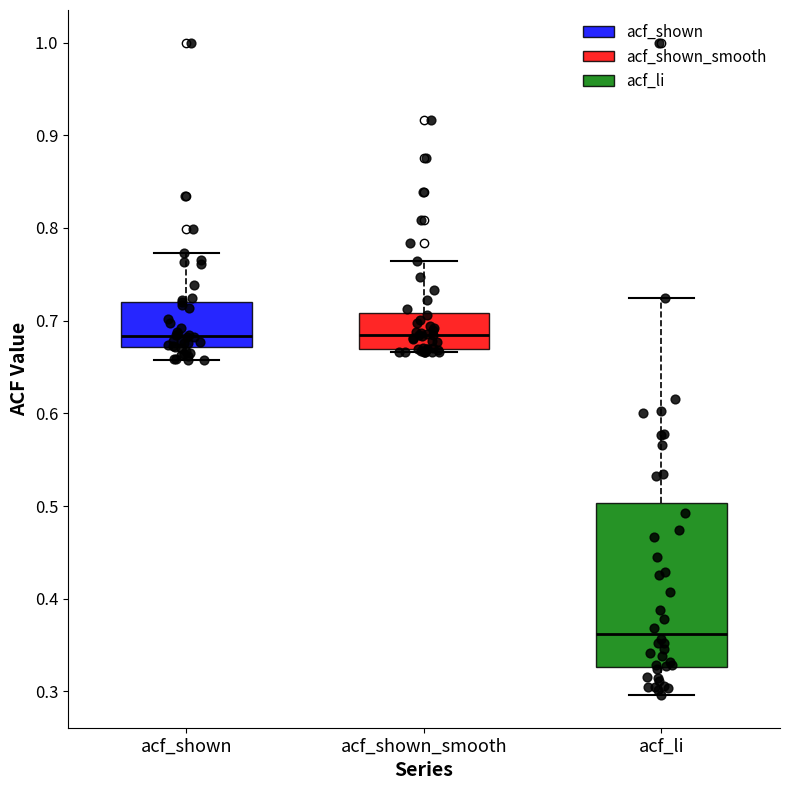

Reading left to right, transcribe this box plot: for each box, give where its median line is, the range the box spans, and where its two whiskers end, as read against the y-axis. The values are not printed on the chart, so give them approximately, as read against the axis.

acf_shown: median 0.68, box 0.67 to 0.72, whiskers 0.66 to 0.77
acf_shown_smooth: median 0.68, box 0.67 to 0.71, whiskers 0.67 (just below the box's lower edge) to 0.76
acf_li: median 0.36, box 0.33 to 0.50, whiskers 0.30 to 0.72